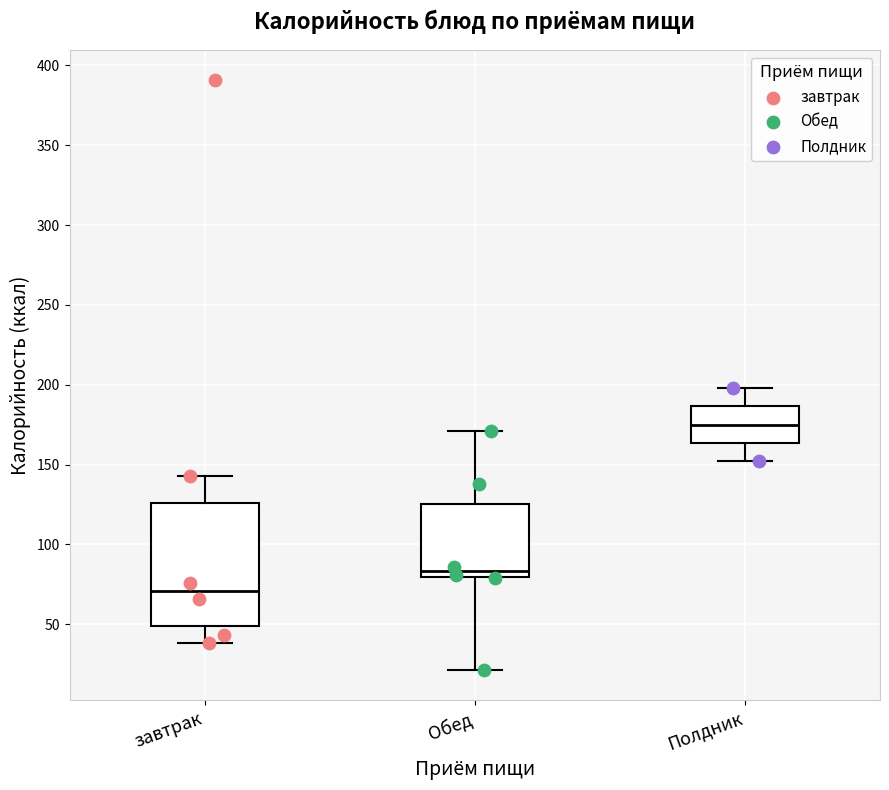

Reading left to right, transcribe this box plot: for each box, give where its median line is, the range the box spans, and where its two whiskers end, as read against the y-axis. The values are not printed on the chart, so give them approximately, as read against the axis.

завтрак: median 70, box 50 to 125, whiskers 40 to 145
Обед: median 85, box 80 to 125, whiskers 20 to 170
Полдник: median 175, box 165 to 185, whiskers 150 to 200